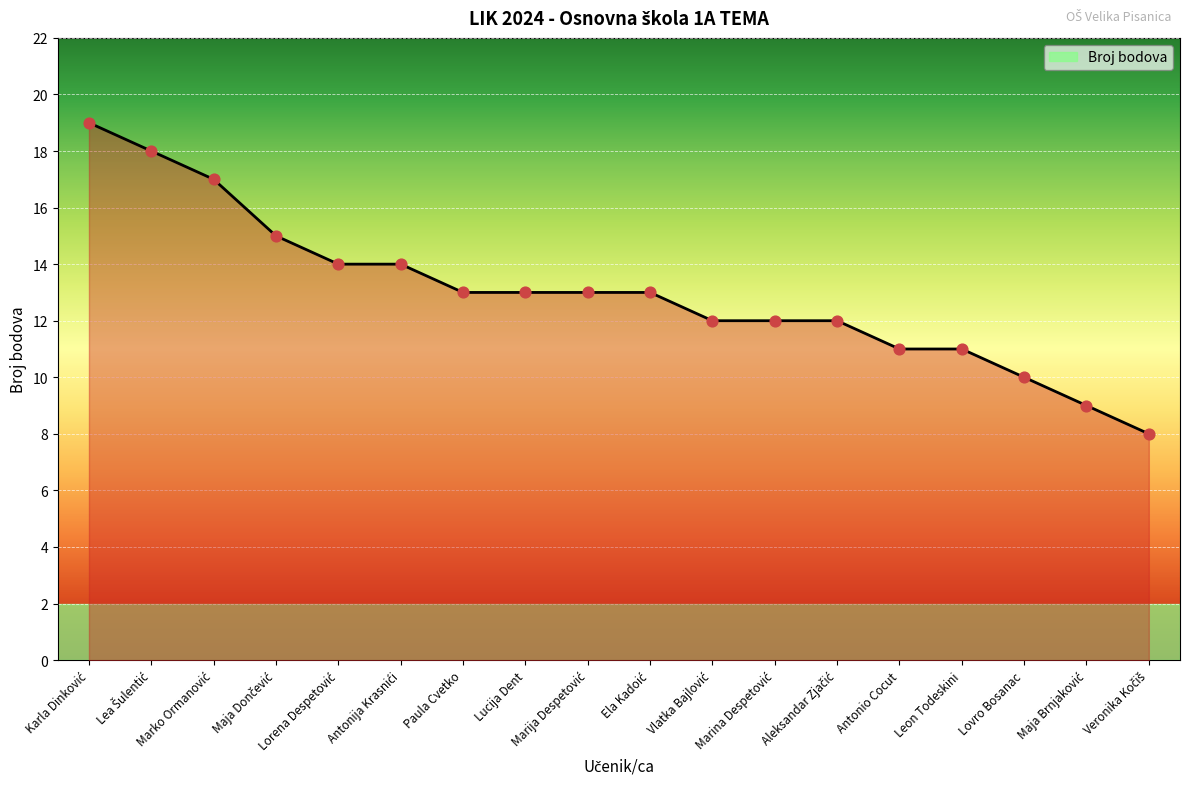

What is the maximum value shown in the chart?

19